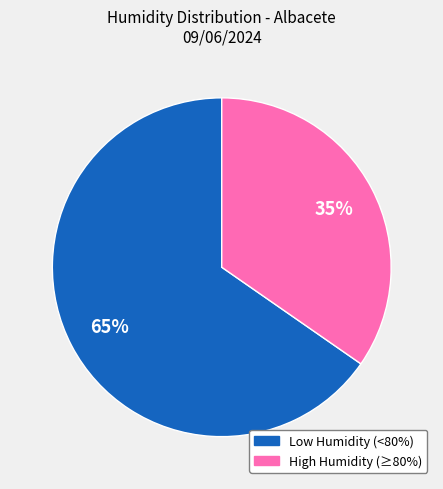

Is there a majority slice in this chart?

Yes